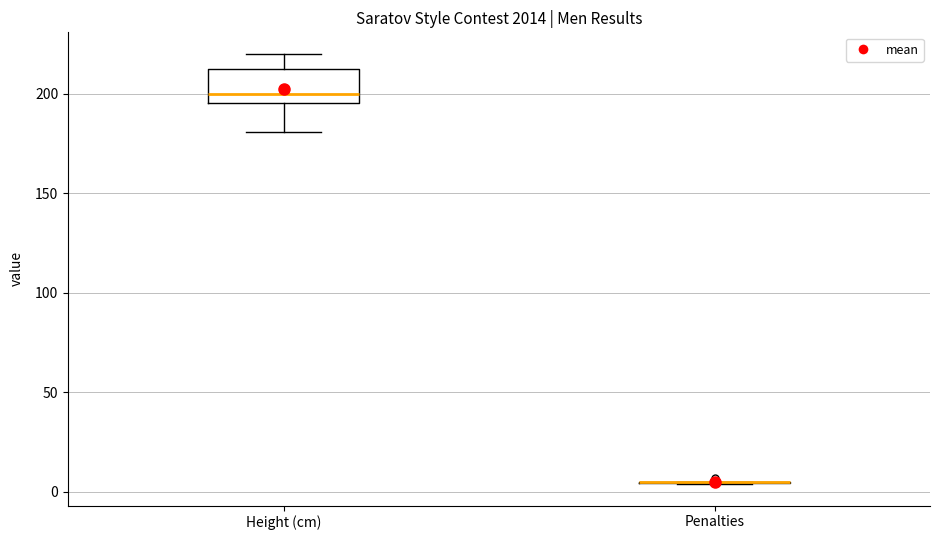

Reading left to right, transcribe this box plot: for each box, give where its median line is, the range the box spans, and where its two whiskers end, as read against the y-axis. The values are not printed on the chart, so give them approximately, as read against the axis.

Height (cm): median 200, box 195 to 215, whiskers 180 to 220
Penalties: box collapsed to a line at 5, whiskers 5 to 5